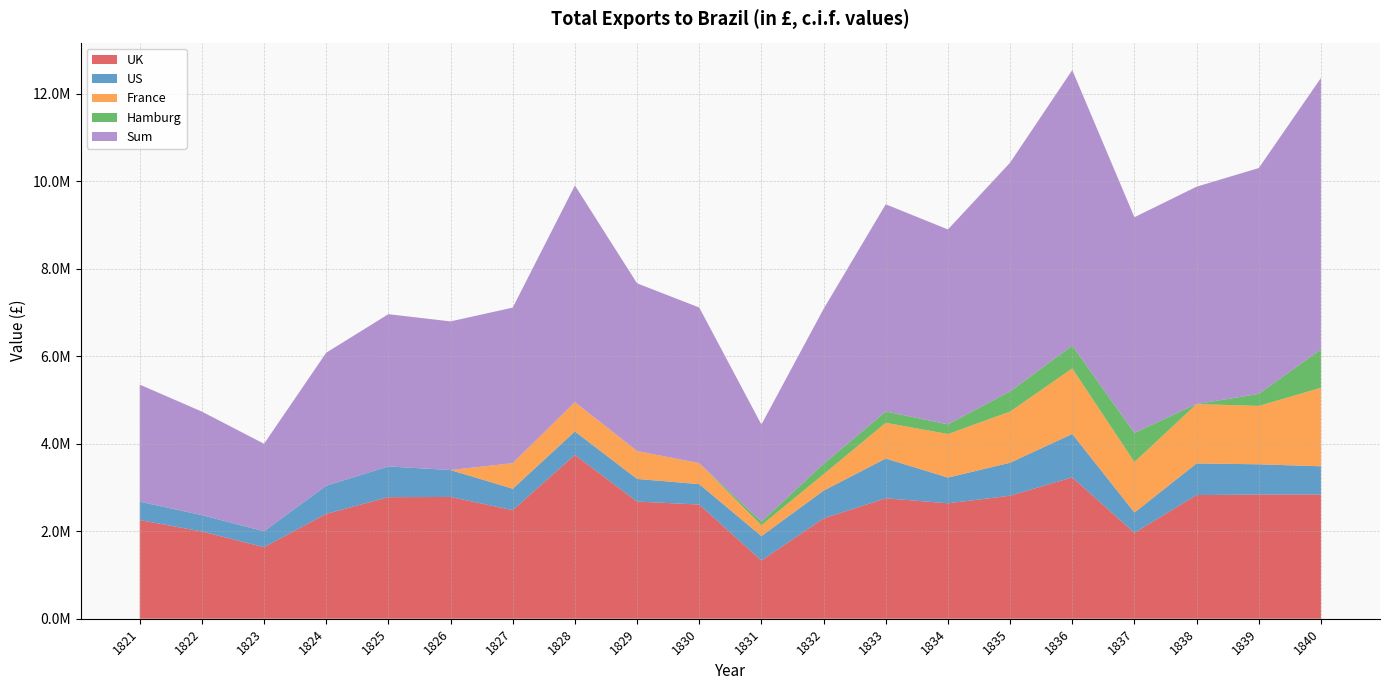

Reading right to left, extract all data points from this chart.

UK: 1840=2841021.0	1839=2840281.2	1838=2827778.0	1837=1963987.6	1836=3233217.2	1835=2812505.2	1834=2639382.2	1833=2753893.8	1832=2293836.1	1831=1332782.7	1830=2610914.8	1829=2679523.5	1828=3746102.3	1827=2482787.7	1826=2784490.2	1825=2779256.2	1824=2397962.2	1823=1636297.9	1822=1995538.9	1821=2256125.9
US: 1840=644399.2	1839=690781.0	1838=723635.1	1837=463948.6	1836=991395.8	1835=754075.2	1834=588329.8	1833=909128.6	1832=634790.0	1831=556588.6	1830=466569.3	1829=517184.8	1828=535836.8	1827=489342.3	1826=614932.6	1825=702784.9	1824=643570.5	1823=363993.2	1822=372652.7	1821=420627.8
France: 1840=1795913.9	1839=1335039.6	1838=1357406.4	1837=1154955.2	1836=1499522.1	1835=1169505.4	1834=996242.0	1833=817198.7	1832=375849.6	1831=248049.9	1830=480612.6	1829=637805.4	1828=671640.4	1827=585010.7	1826=0.0	1825=0.0	1824=0.0	1823=0.0	1822=0.0	1821=0.0
Hamburg: 1840=878381.6	1839=273738.1	1838=0.0	1837=667403.5	1836=520597.9	1835=462137.4	1834=220687.2	1833=258064.3	1832=237838.1	1831=82847.9	1830=0.0	1829=0.0	1828=0.0	1827=0.0	1826=0.0	1825=0.0	1824=0.0	1823=0.0	1822=0.0	1821=0.0
Sum: 1840=6204663.6	1839=5165618.2	1838=4970790.9	1837=4930547.7	1836=6301247.0	1835=5229862.8	1834=4456533.7	1833=4738285.3	1832=3542313.7	1831=2220269.2	1830=3558096.7	1829=3834513.6	1828=4953579.4	1827=3557140.7	1826=3399422.8	1825=3482041.1	1824=3041532.6	1823=2000291.1	1822=2368191.5	1821=2676753.7